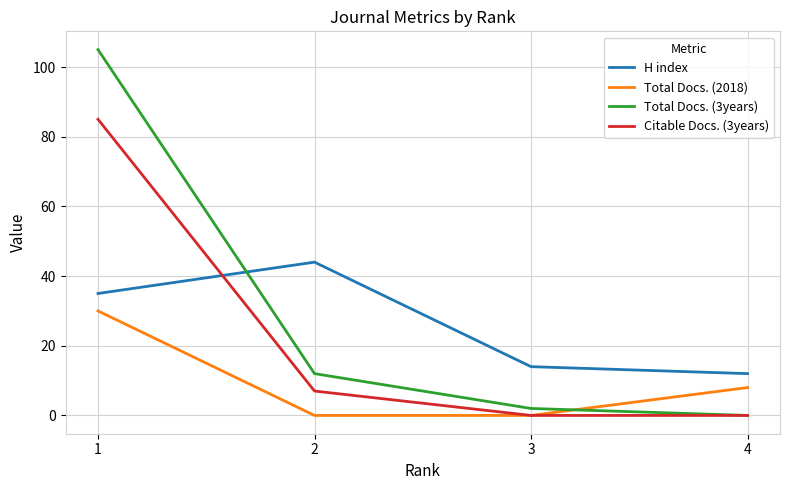

Is it true that H index equals 35 at 1?

True